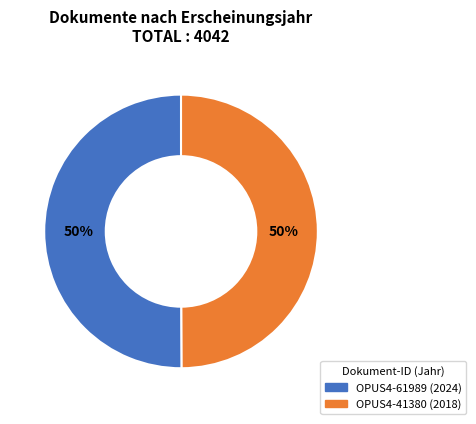

To the nearest percent, what percentage of the pie is OPUS4-61989?

50%